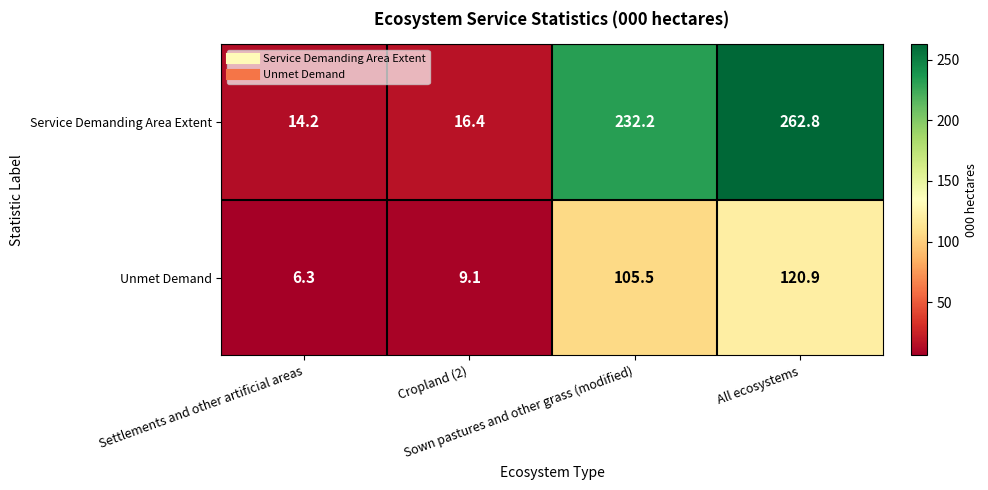

Rank the series by their average value, from highest to lowest.

Service Demanding Area Extent, Unmet Demand